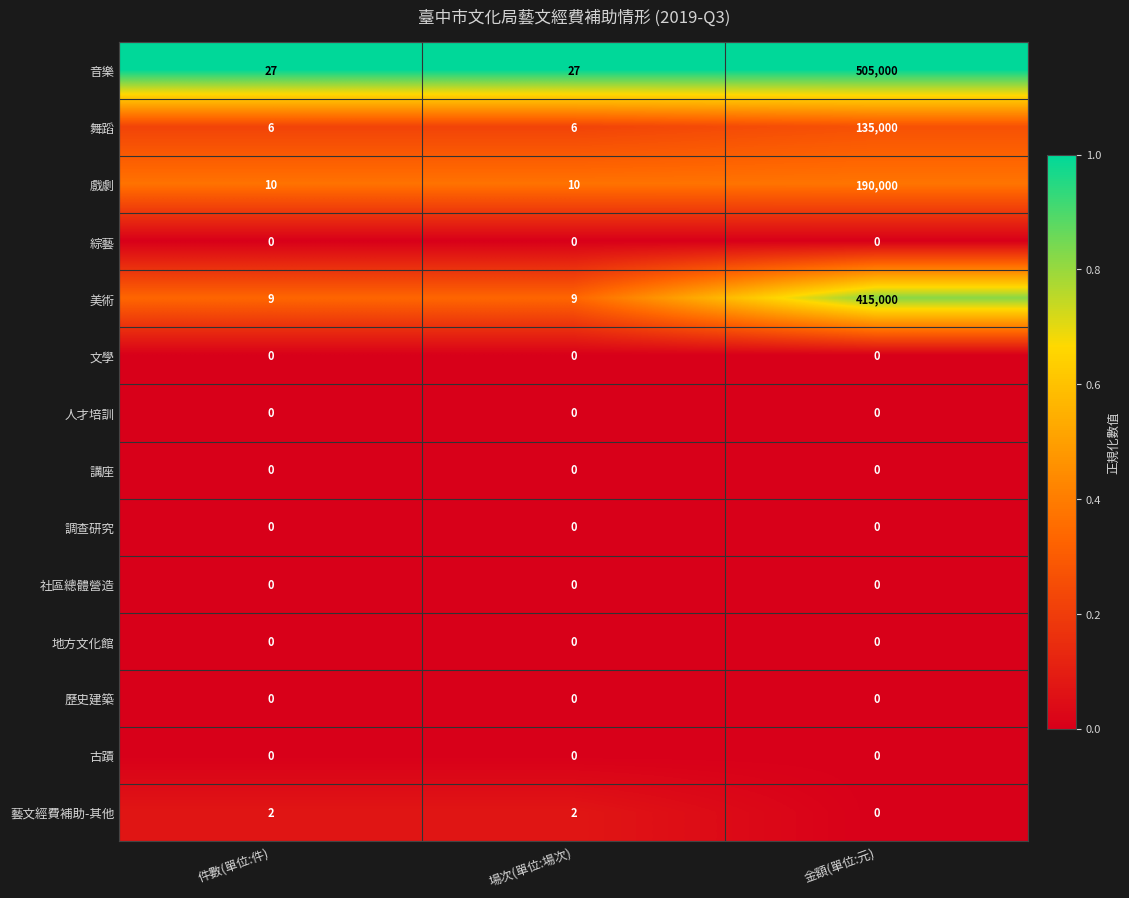

At which category is the sum across all series the highest?

金額(單位:元)